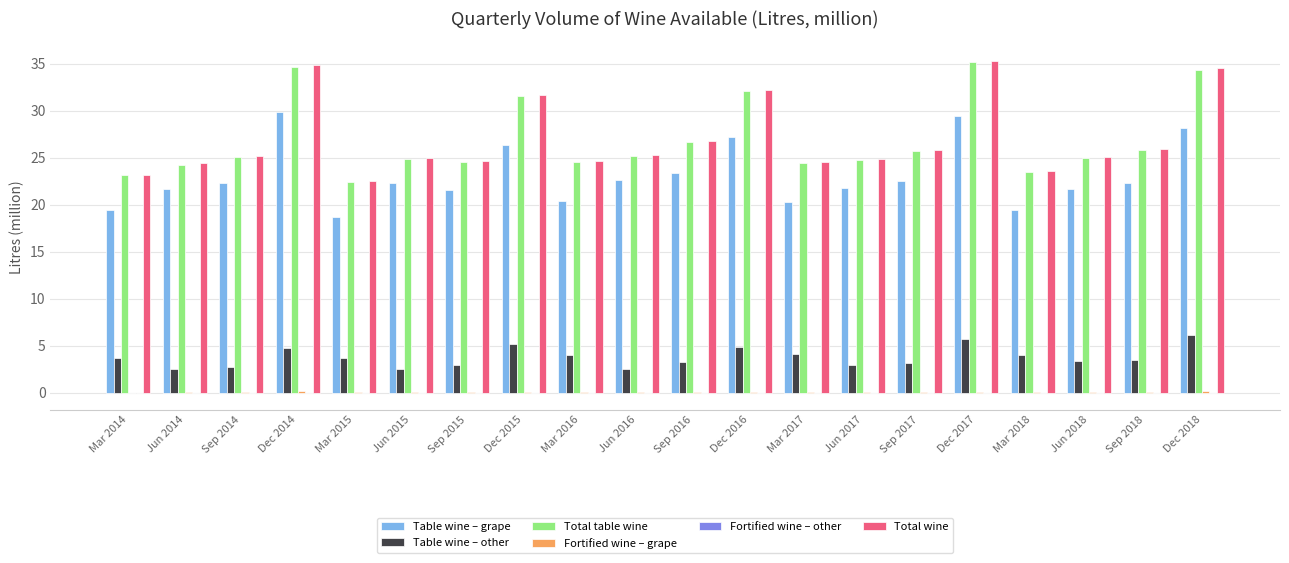

What is the sum of all Total table wine values?

537.4